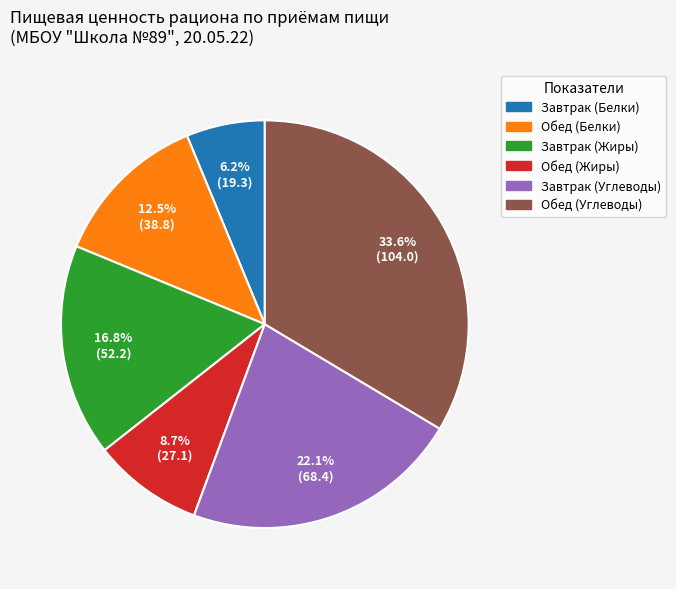

The Обед (Углеводы) slice represents 24% of the pie. True or false?

False